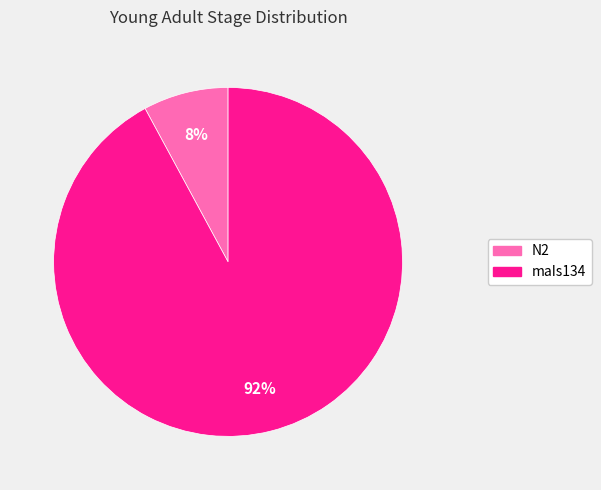

Does any single category account for the majority?

Yes